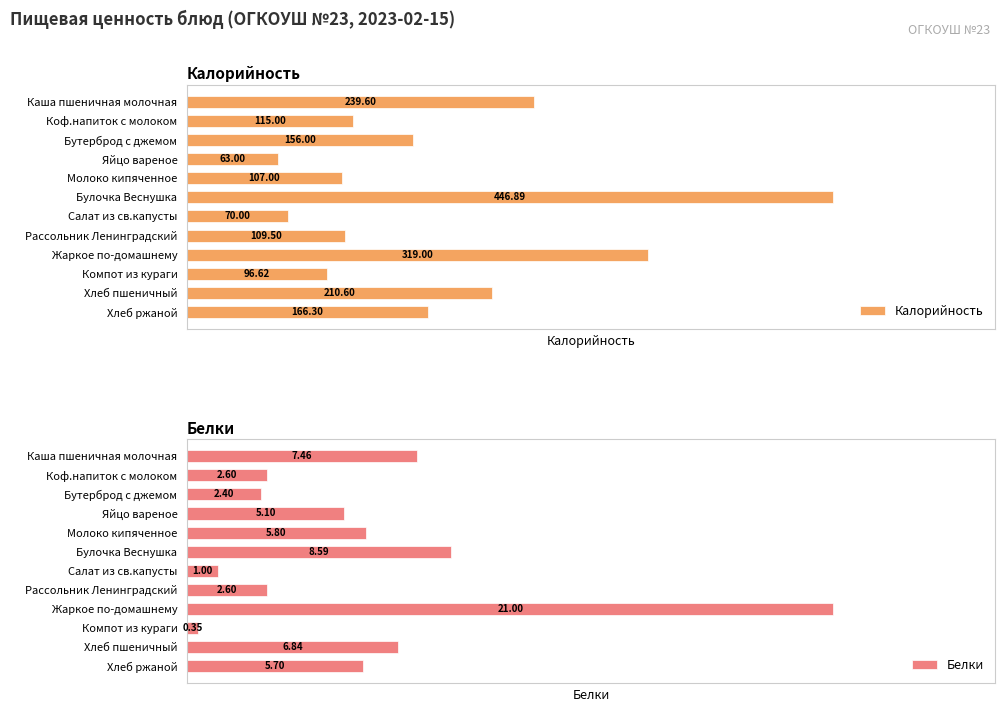

How many bars are there in each group?

2